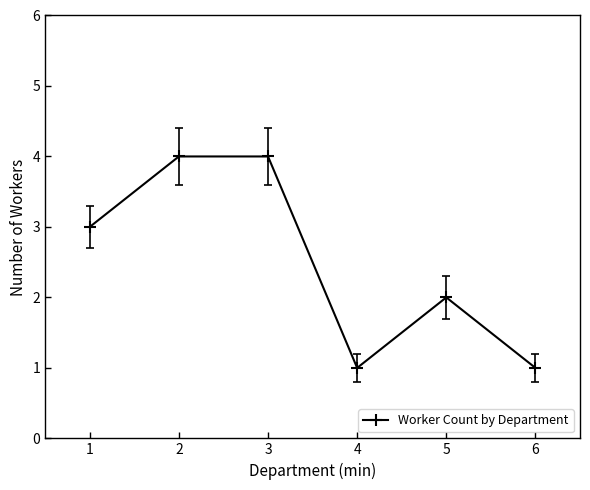

Reading right to left, list all the values displayed in this chart.

1	2	1	4	4	3